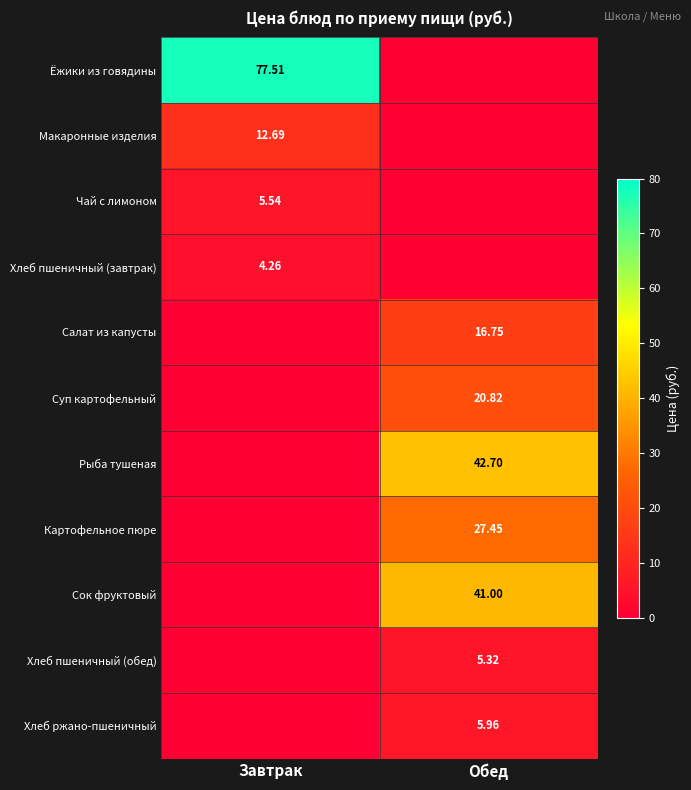

Is the value of Салат из капусты at Обед greater than the value of Рыба тушеная at Обед?

No